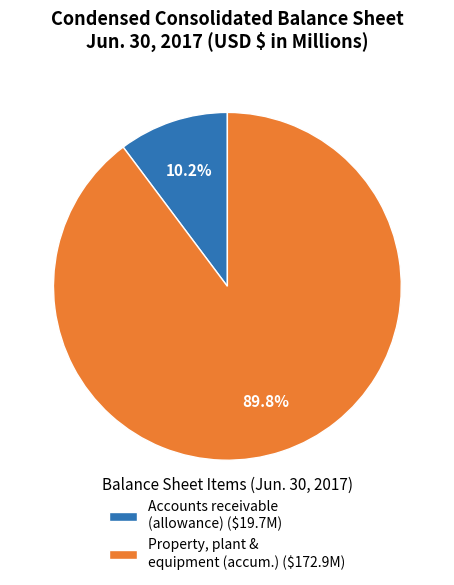

To the nearest percent, what is the difference between the largest and smallest slice percentages?

80%